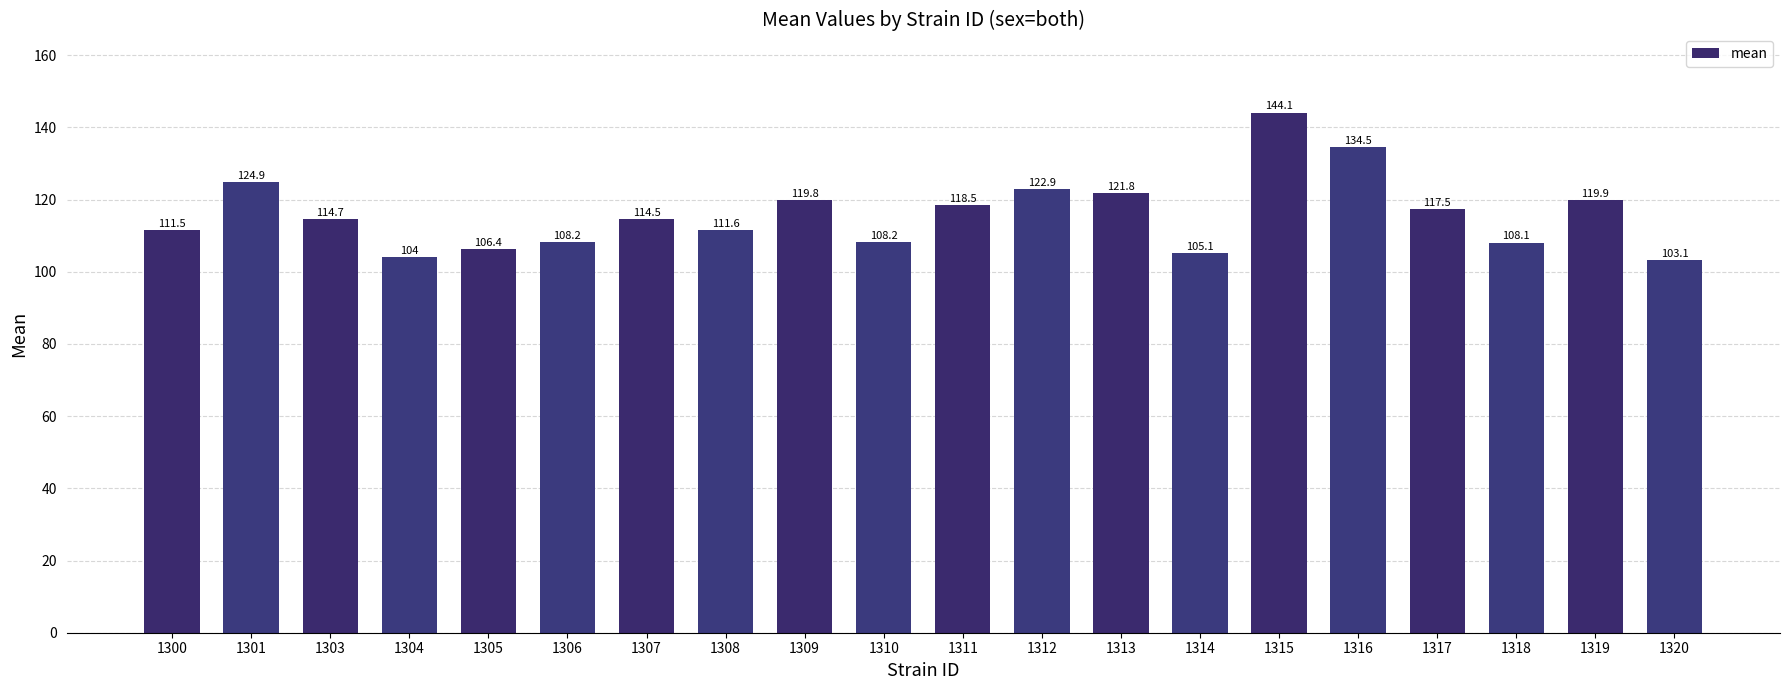

What is the difference between the maximum and minimum values?

41.0